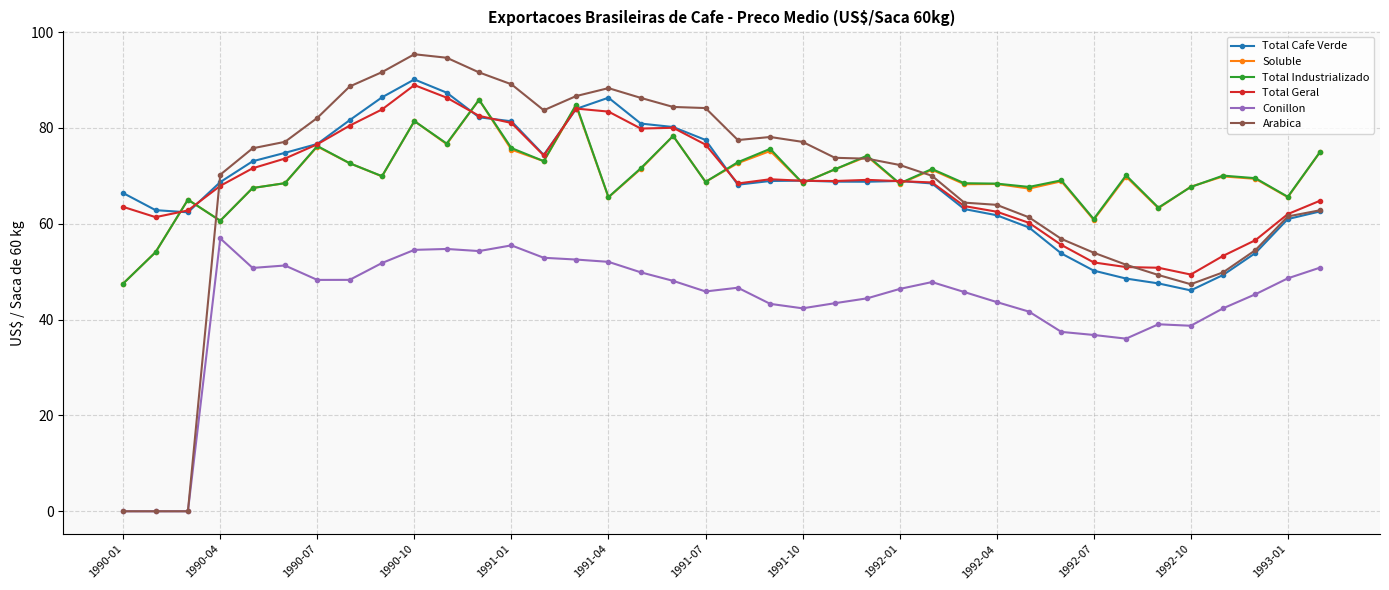

Which series has the largest range (max minus min)?

Arabica